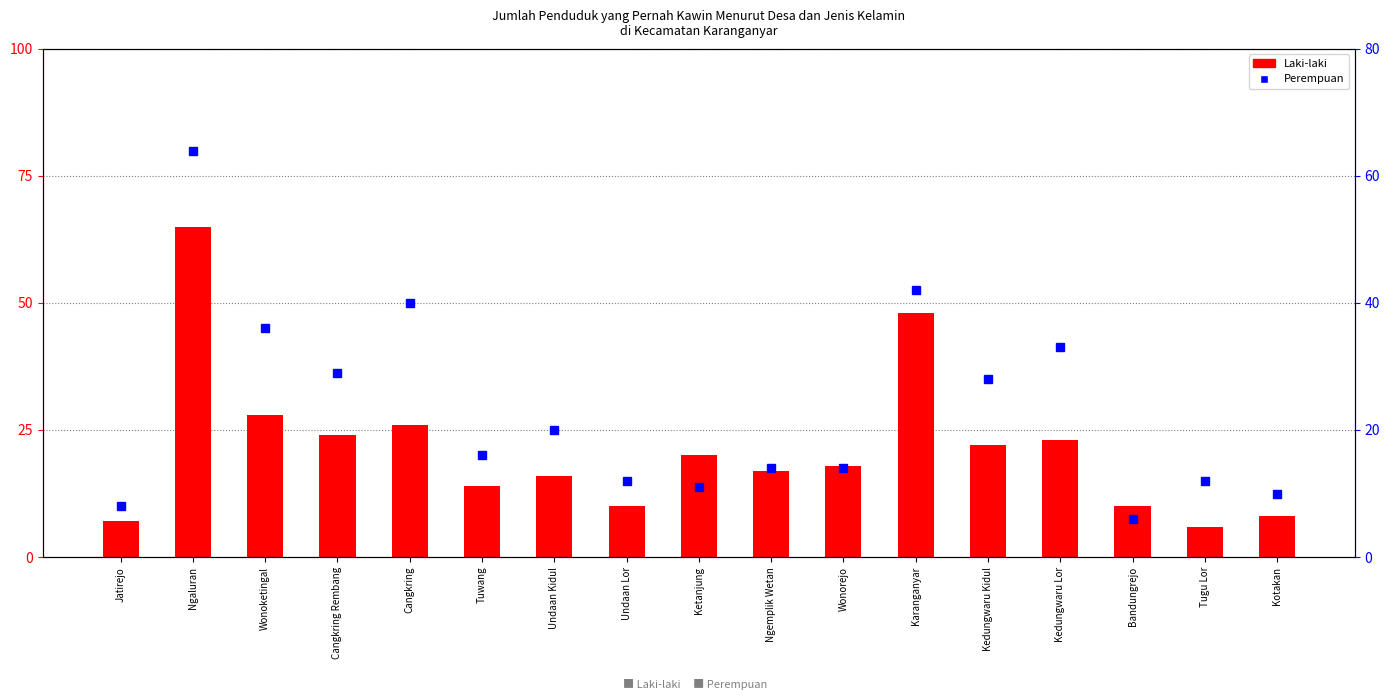

True or false: Perempuan has a value of 15 at Wonoketingal.

False